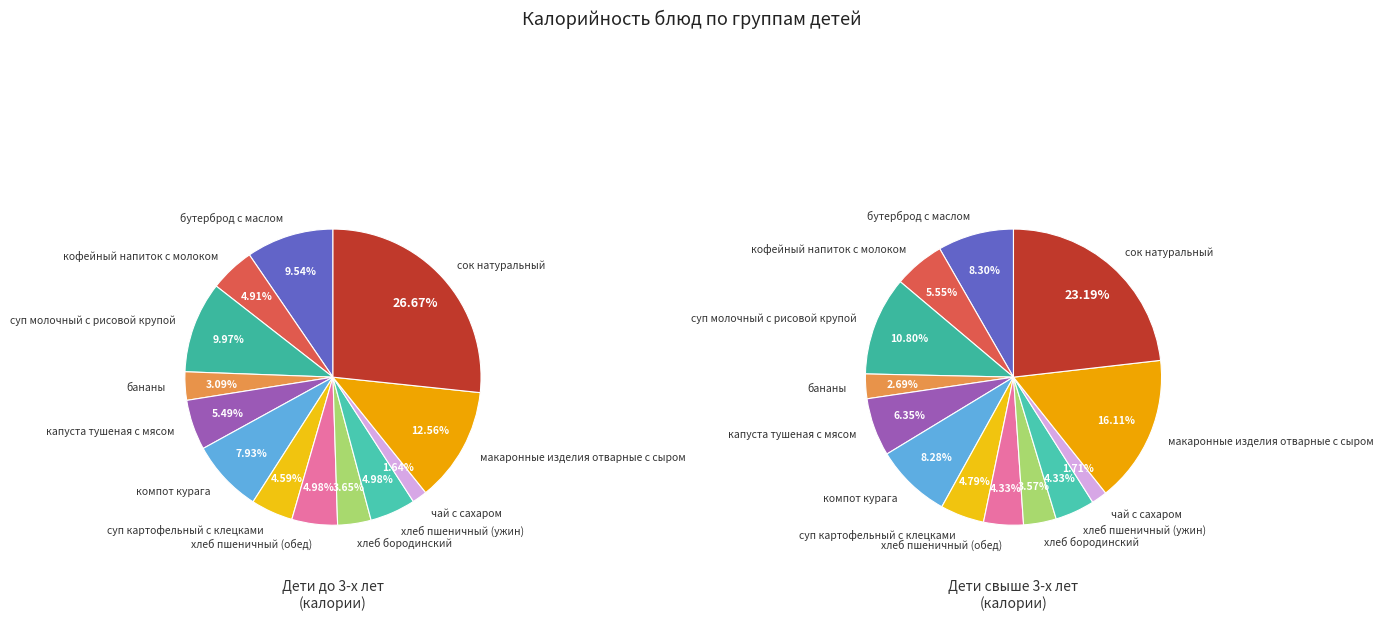

How many slices are in this pie chart?

13